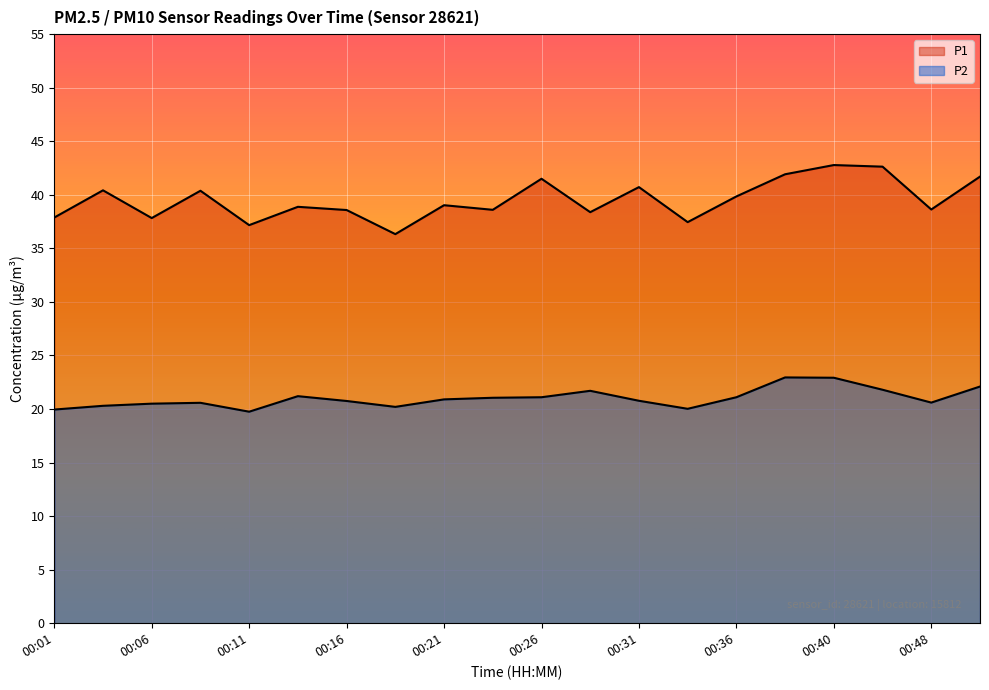

True or false: P1 has more than 2 points higher than both neighbors.

True